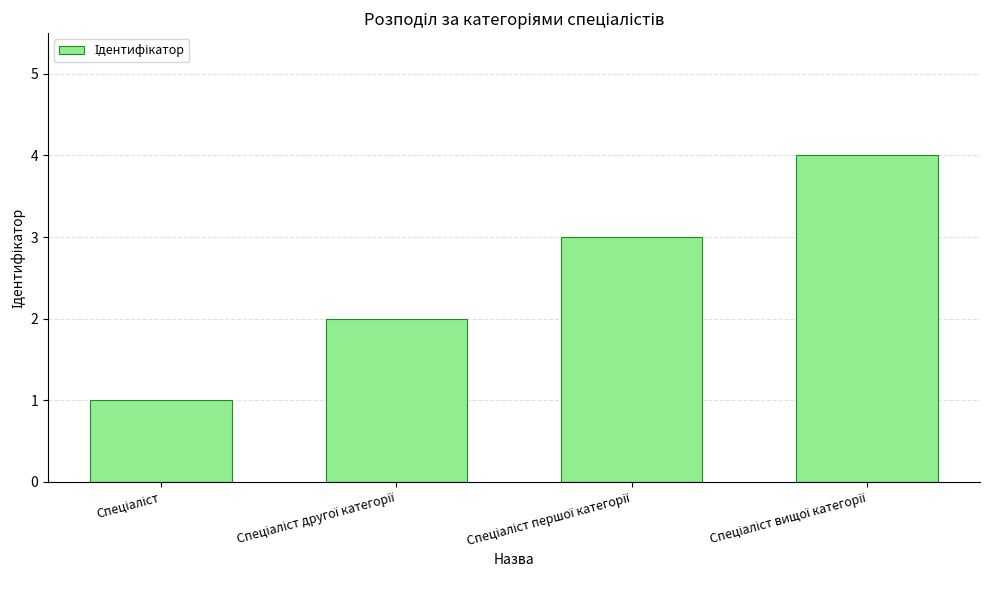

What is the maximum value shown in the chart?

4